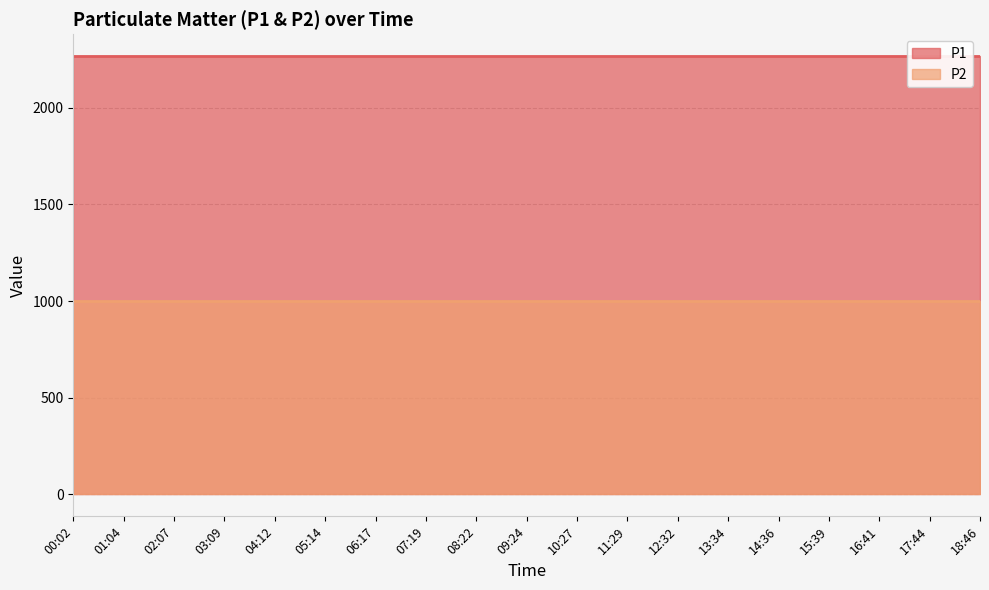

How many lines are shown in the chart?

2